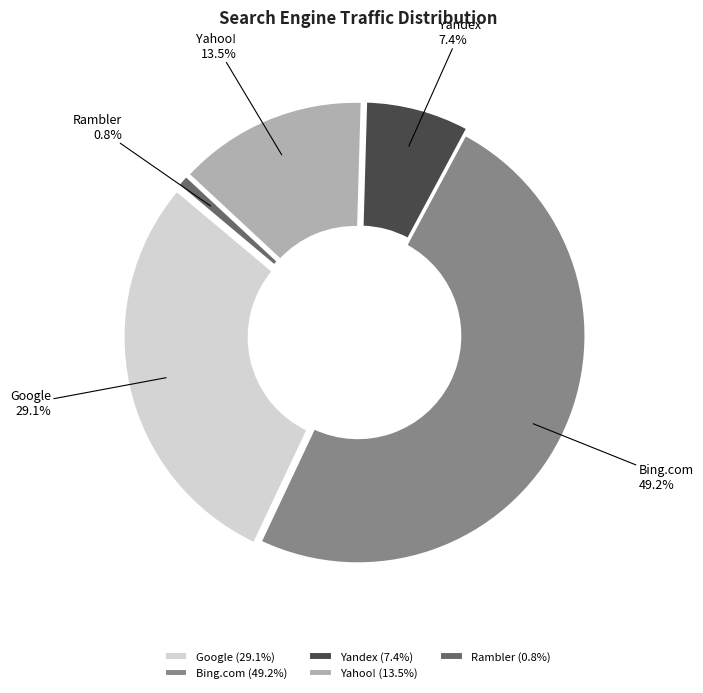

What is the largest slice in the pie chart?

Bing.com